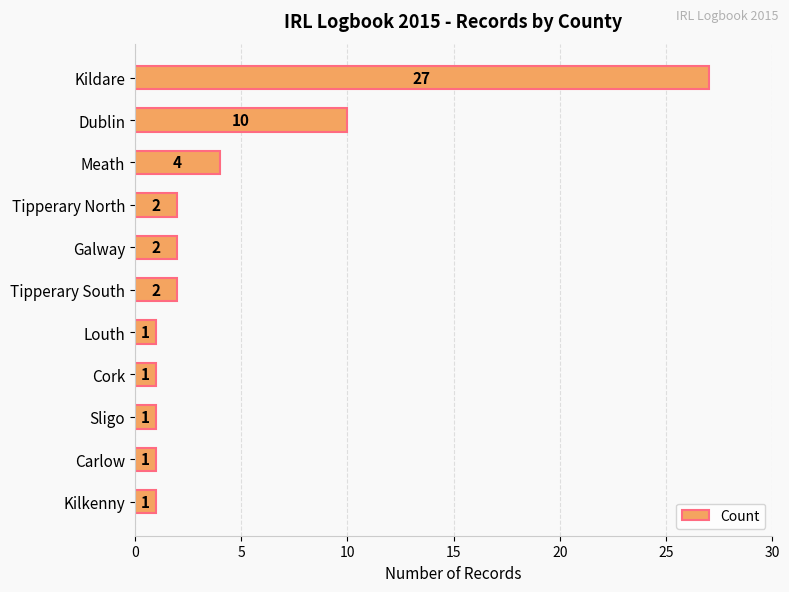

What is the difference between the maximum and second lowest values?

26